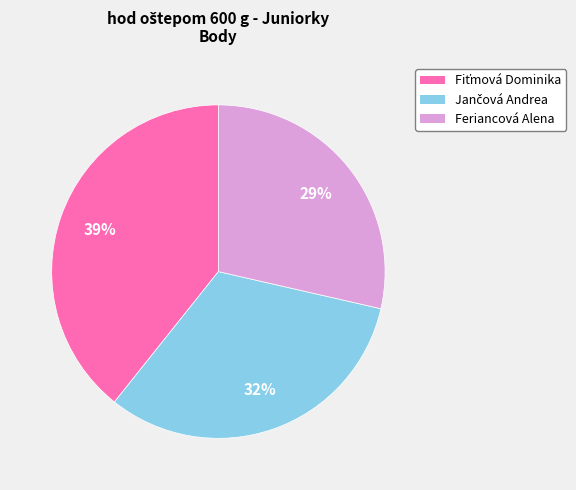

What percentage is the Feriancová Alena slice, to the nearest percent?

29%